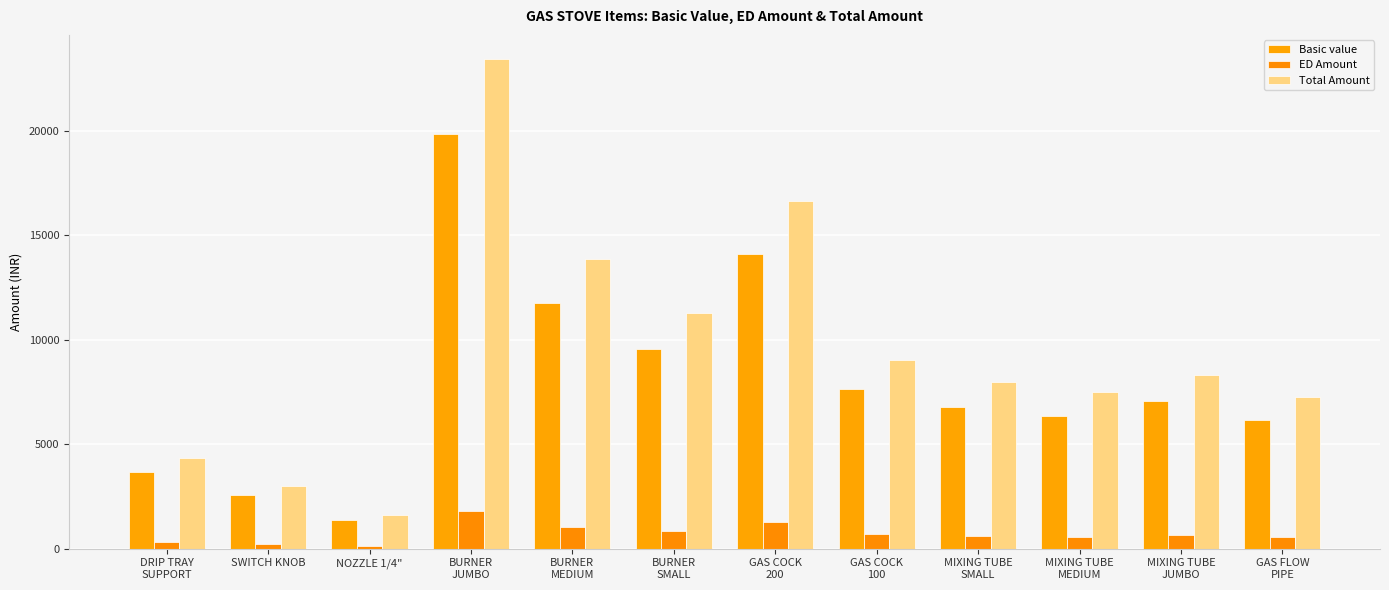

The value of ED Amount at BURNER
SMALL is 860.0. True or false?

True